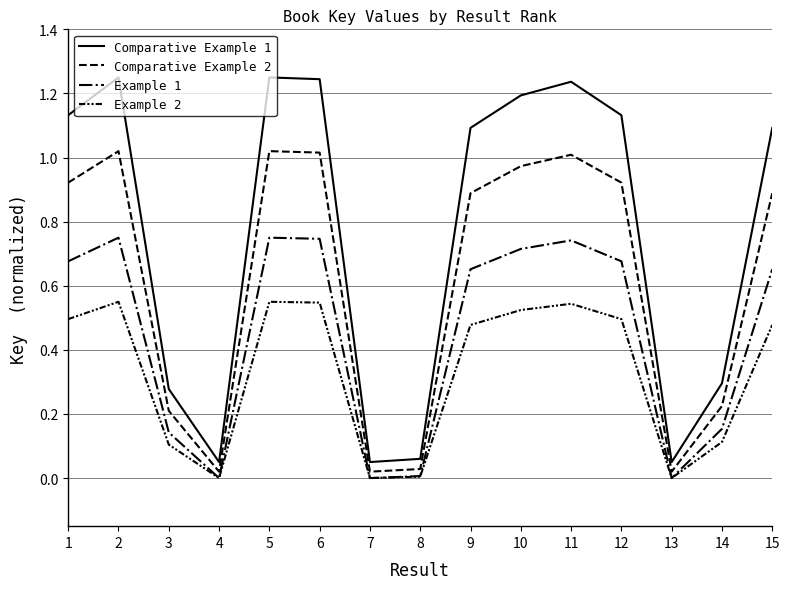

True or false: Comparative Example 2 and Example 2 cross at least once.

False